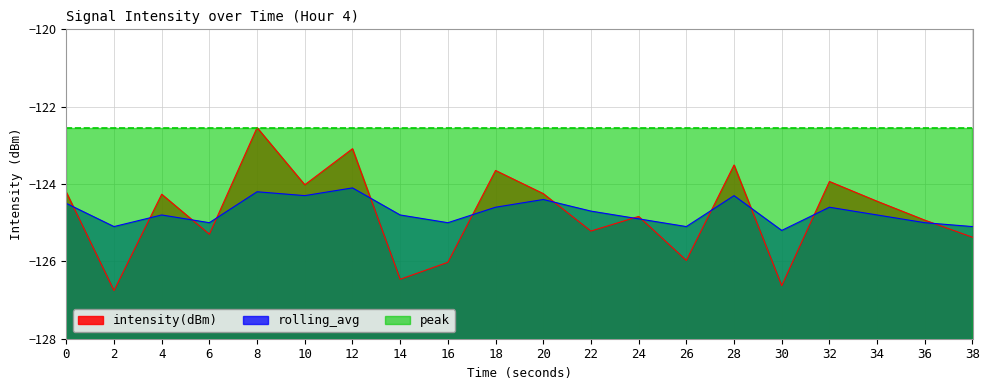

What is the value of the intensity(dBm) point at the 4th from the left?

-125.3